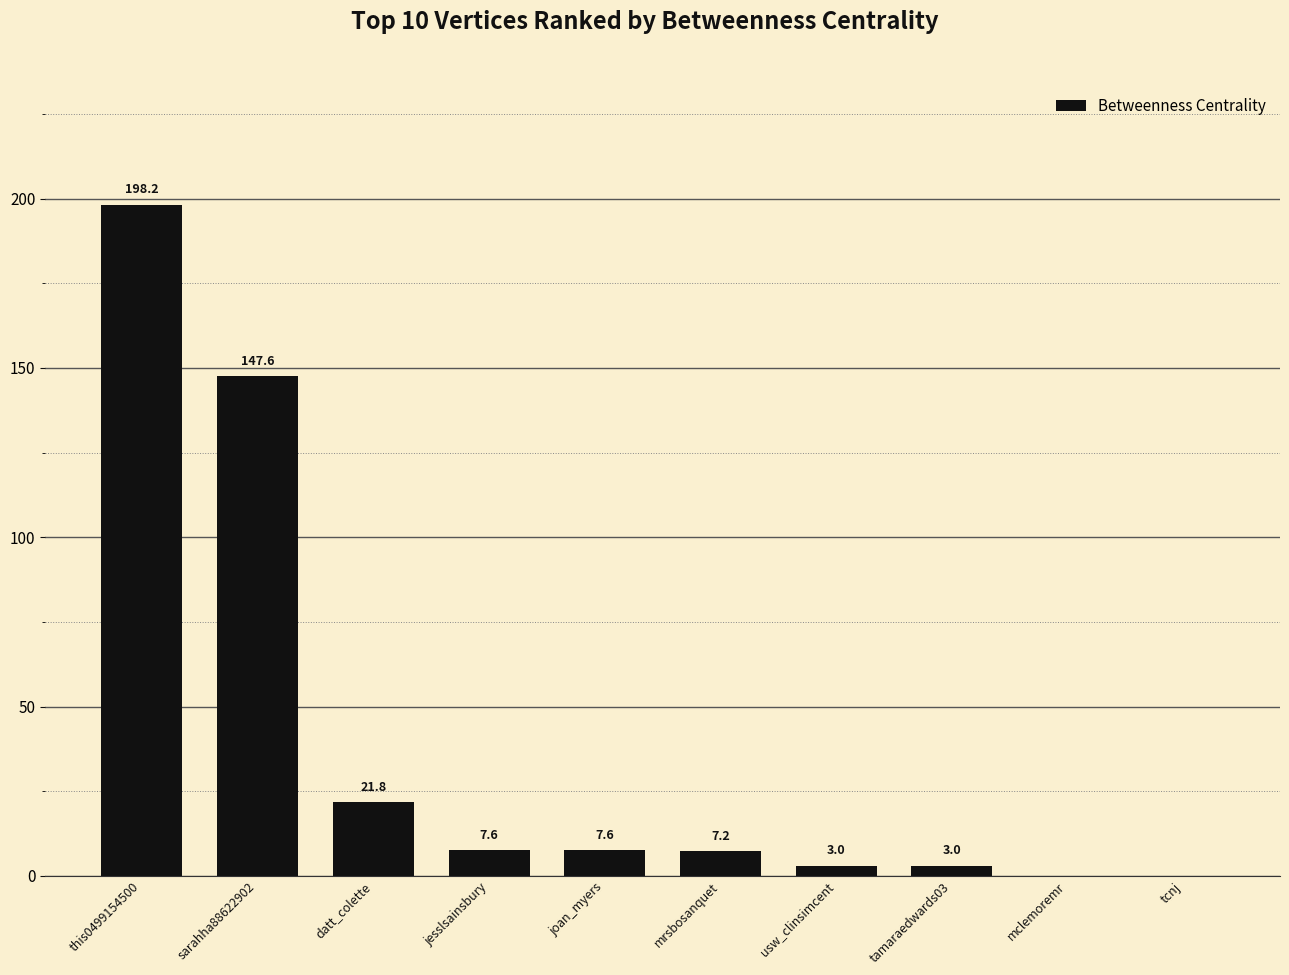

Approximately how many times larger is the value at tamaraedwards03 compared to mrsbosanquet?

0.4